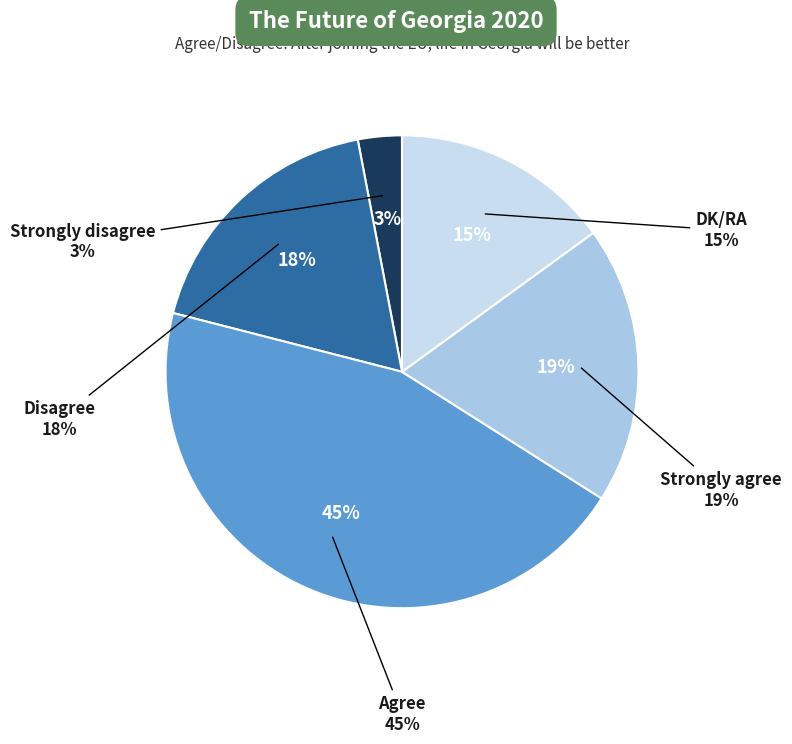

Does any single category account for the majority?

No